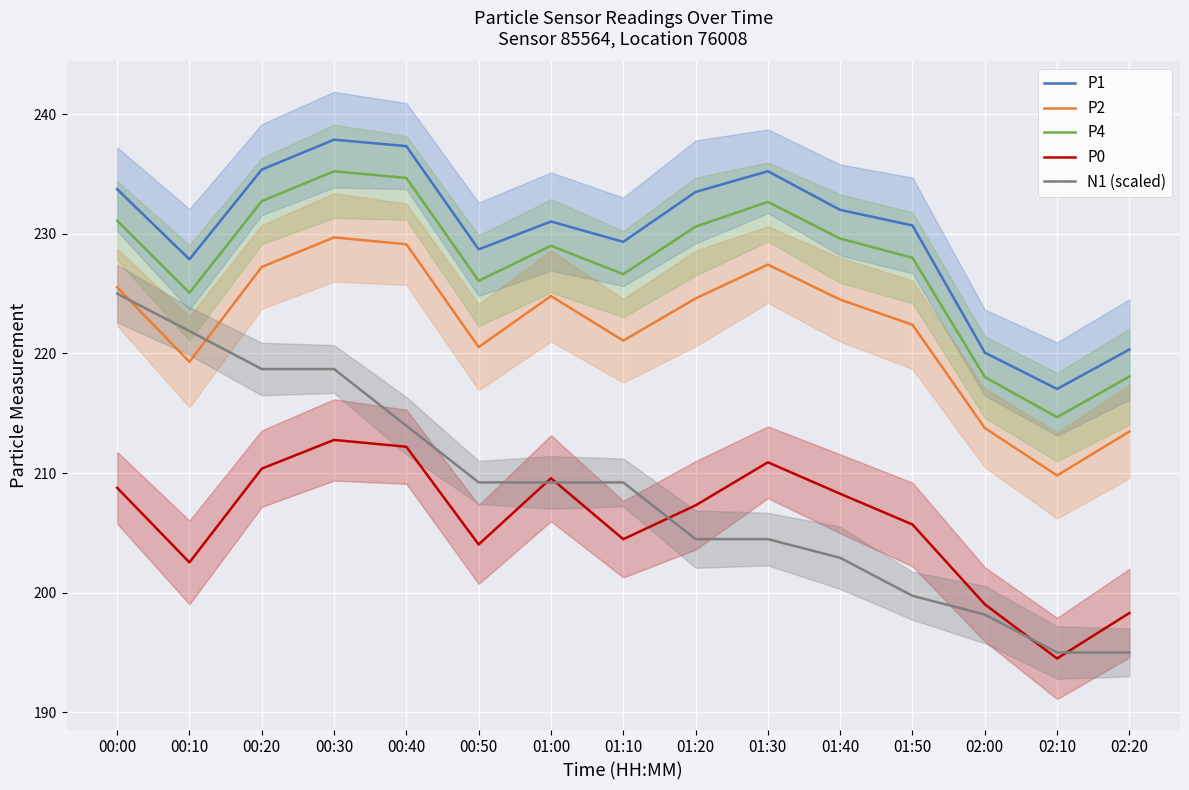

How many interior local peaks does the P0 series have?

3